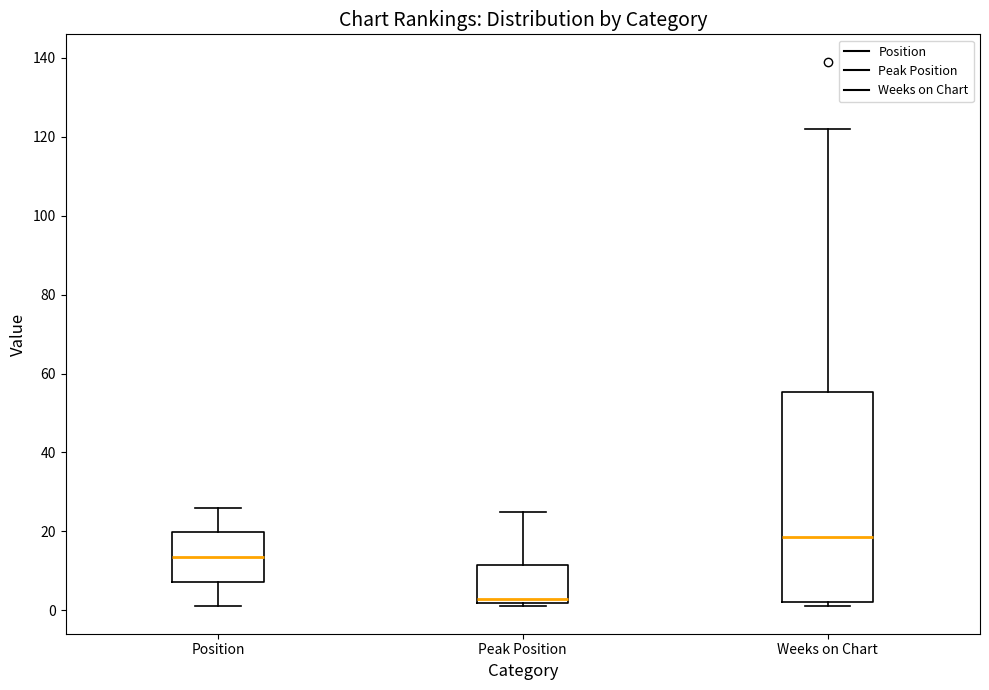

Reading left to right, read every box against the y-axis: the position of its median line, the range the box covers, and the ends of its whiskers. The values are not printed on the chart, so give them approximately, as read against the axis.

Position: median 14, box 8 to 20, whiskers 2 to 26
Peak Position: median 4, box 2 to 12, whiskers 2 (just below the box's lower edge) to 26
Weeks on Chart: median 18, box 2 to 56, whiskers 2 (just below the box's lower edge) to 122